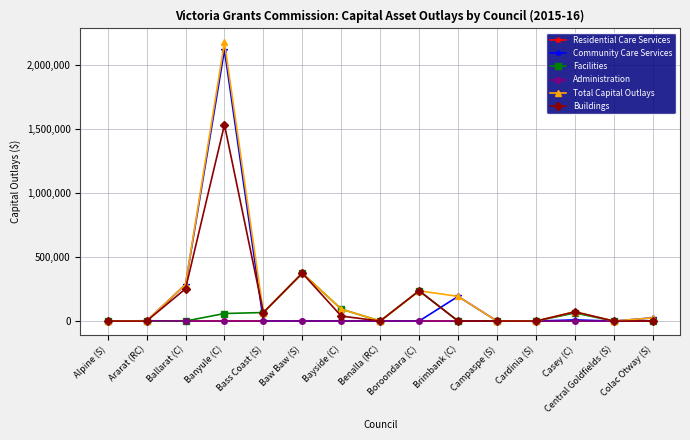

At which category is the sum across all series the highest?

Banyule (C)